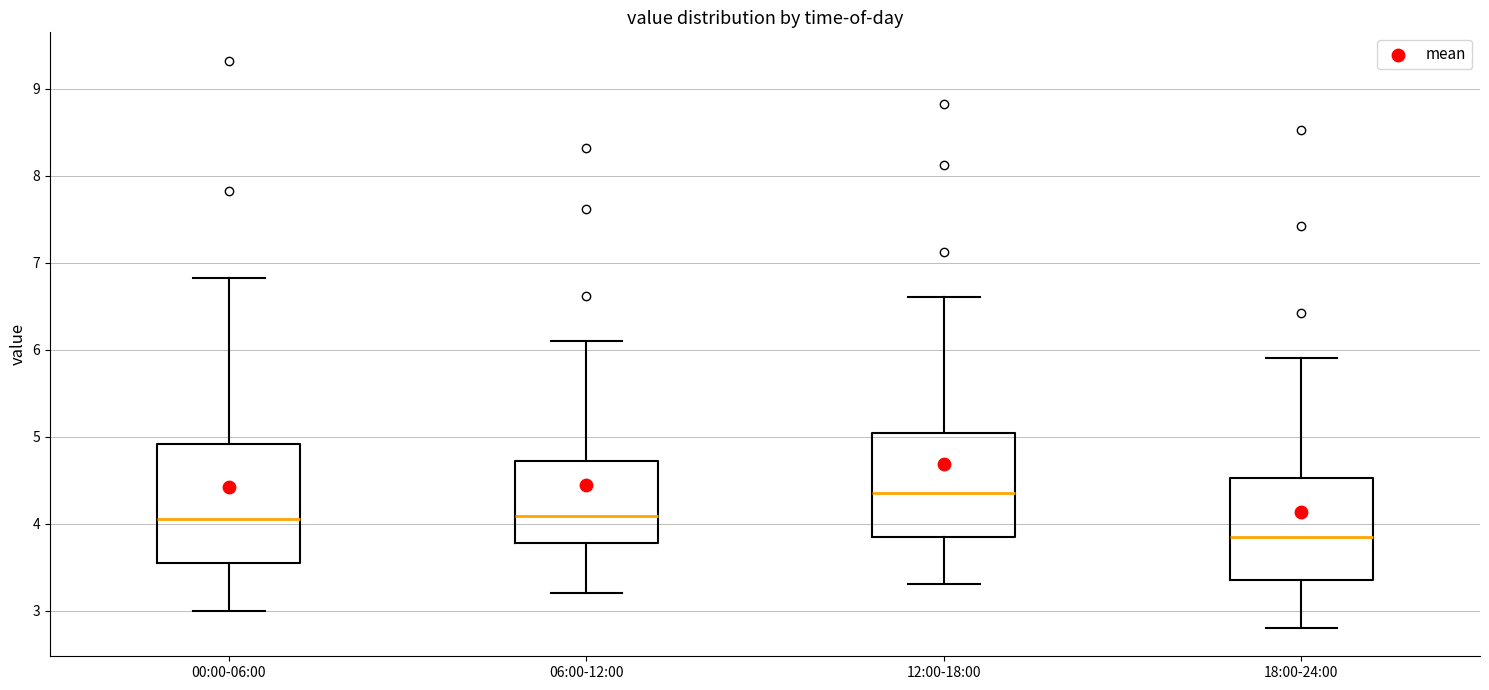

Reading left to right, transcribe this box plot: for each box, give where its median line is, the range the box spans, and where its two whiskers end, as read against the y-axis. The values are not printed on the chart, so give them approximately, as read against the axis.

00:00-06:00: median 4.1, box 3.6 to 4.9, whiskers 3.0 to 6.8
06:00-12:00: median 4.1, box 3.8 to 4.7, whiskers 3.2 to 6.1
12:00-18:00: median 4.4, box 3.9 to 5.0, whiskers 3.3 to 6.6
18:00-24:00: median 3.9, box 3.4 to 4.5, whiskers 2.8 to 5.9